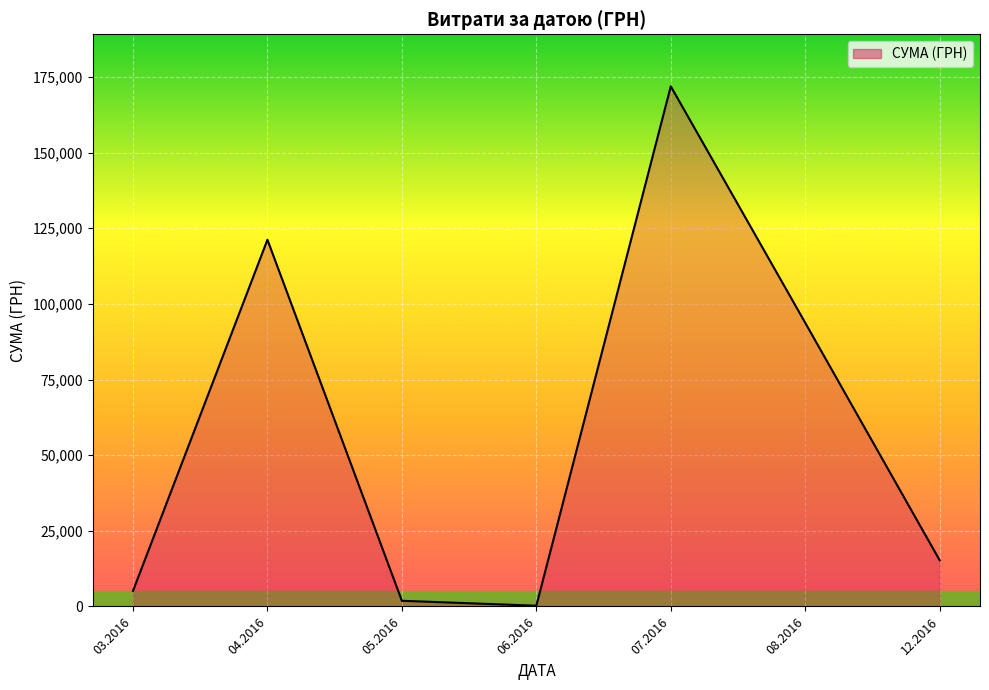

The value at 12.2016 is 15268.0. True or false?

True